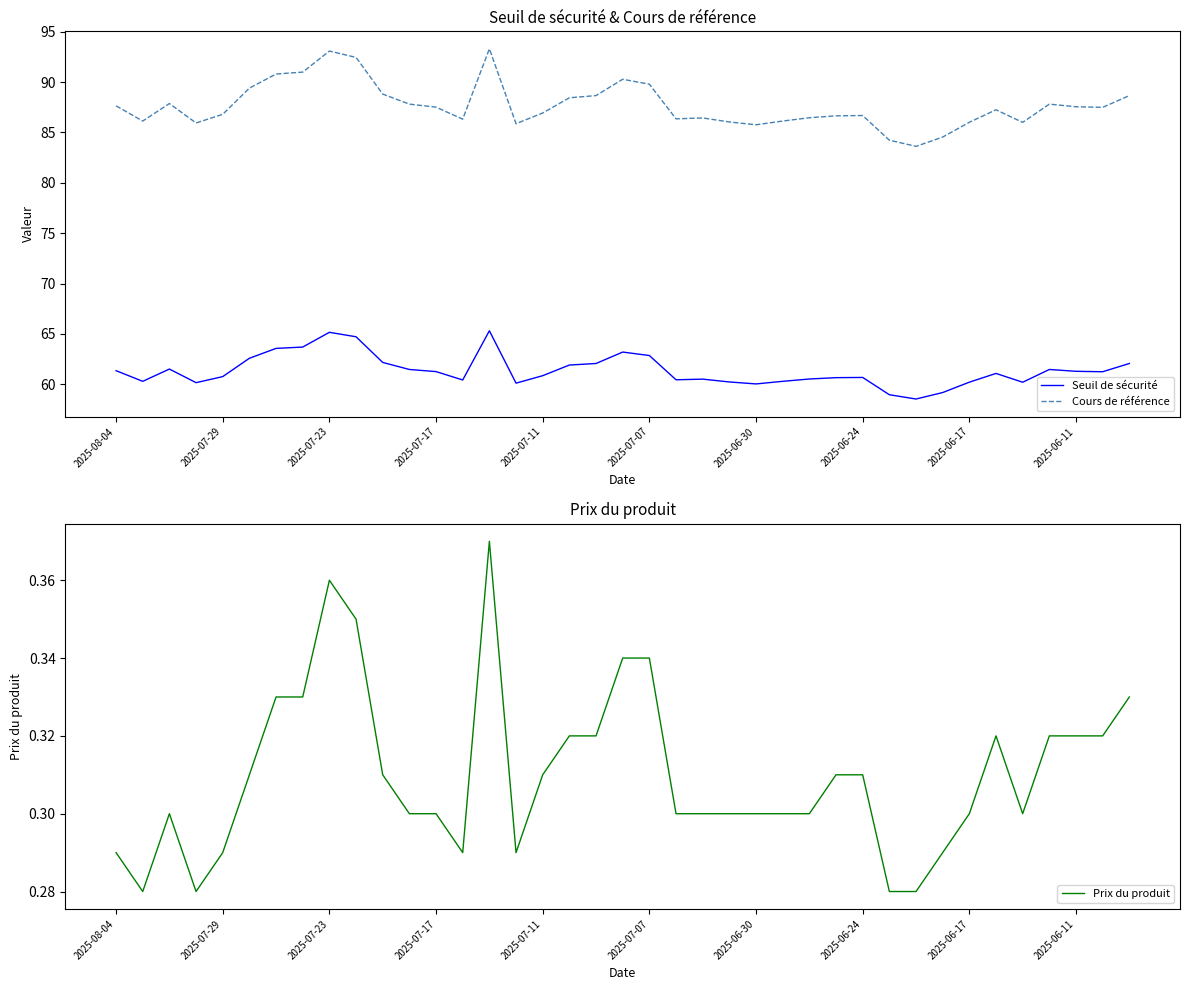

In Cours de référence, how many points are lower than both neighbors (excluding endpoints)?

9